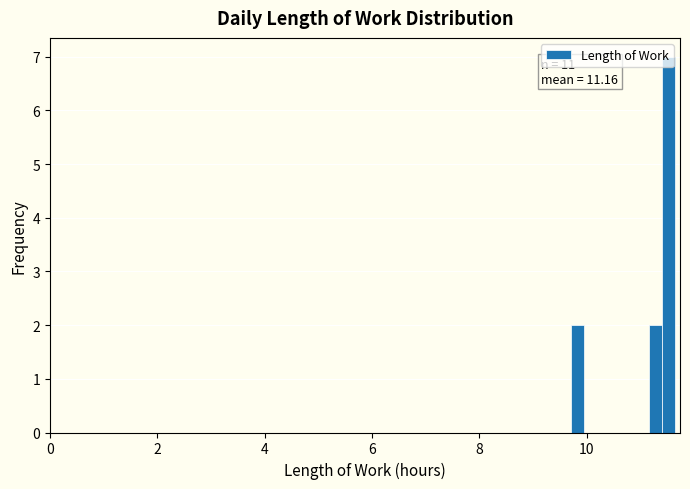

Read against the x-axis, roughly where is the centre of the tallest bar?

11.6